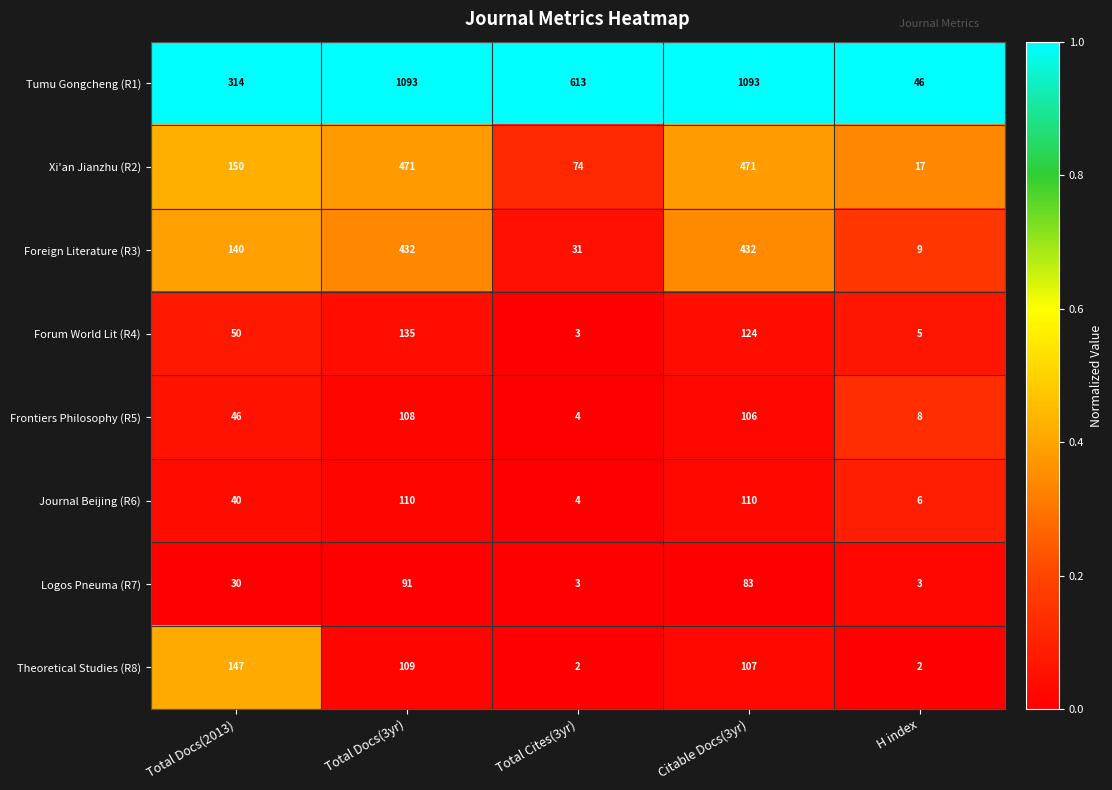

Between Total Docs(3yr) and H index, which series saw the biggest shift?

Tumu Gongcheng (R1)